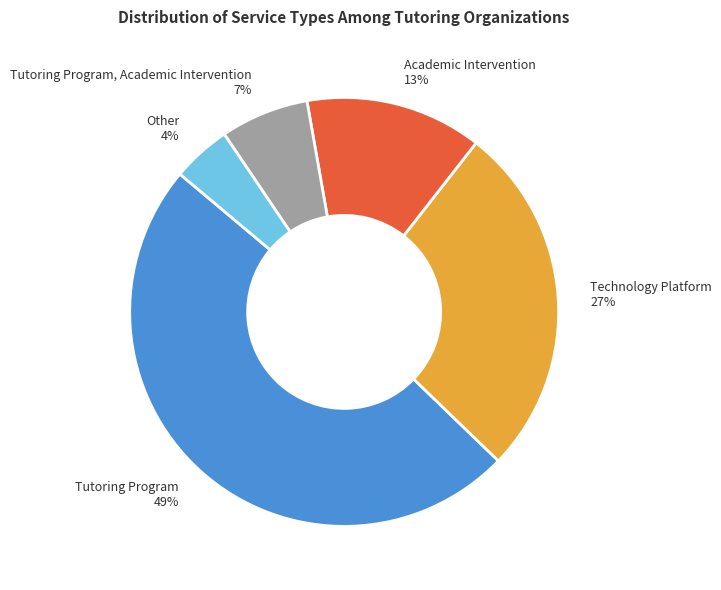

Count the number of slices in the pie.

5